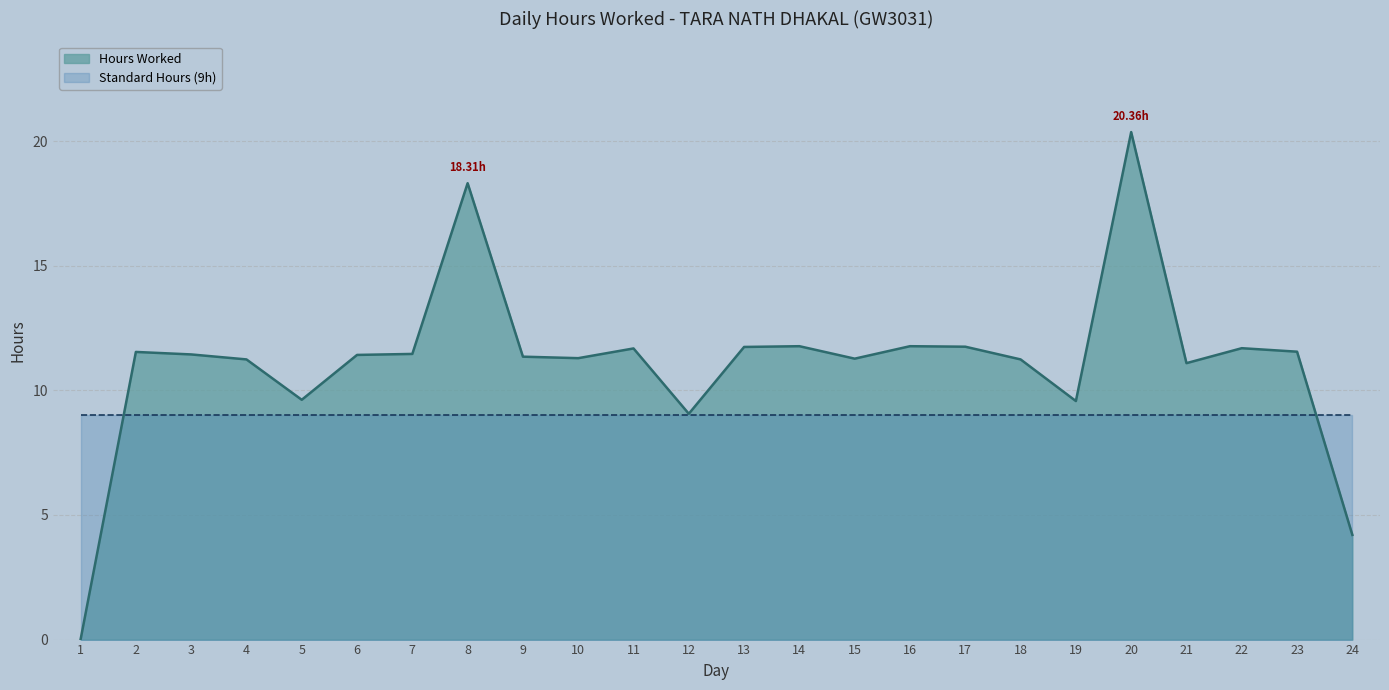

List the labels in order of value, smallest first.

1, 24, 12, 19, 5, 21, 4, 18, 15, 10, 9, 6, 3, 7, 2, 23, 11, 22, 13, 17, 14, 16, 8, 20